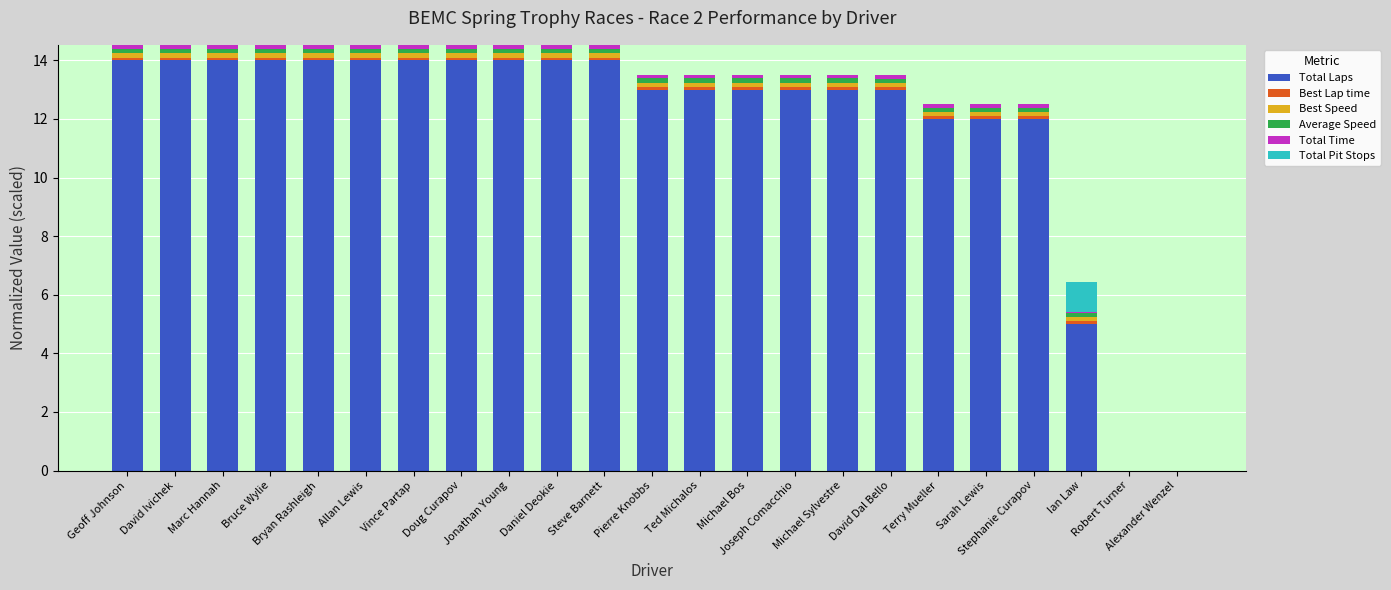

What is the highest value of the Total Laps series?

14.0